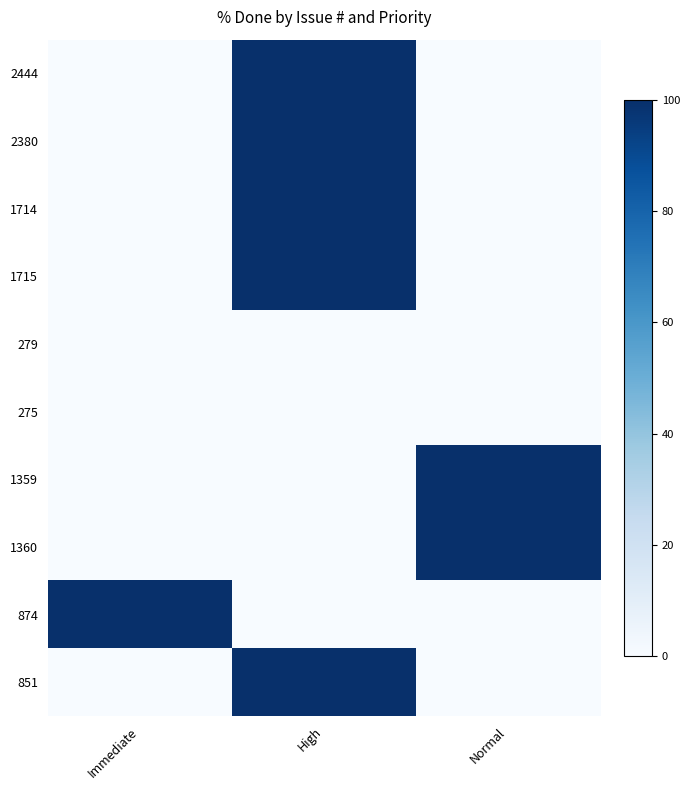

What is the spread (max minus min) of values at Normal?

100